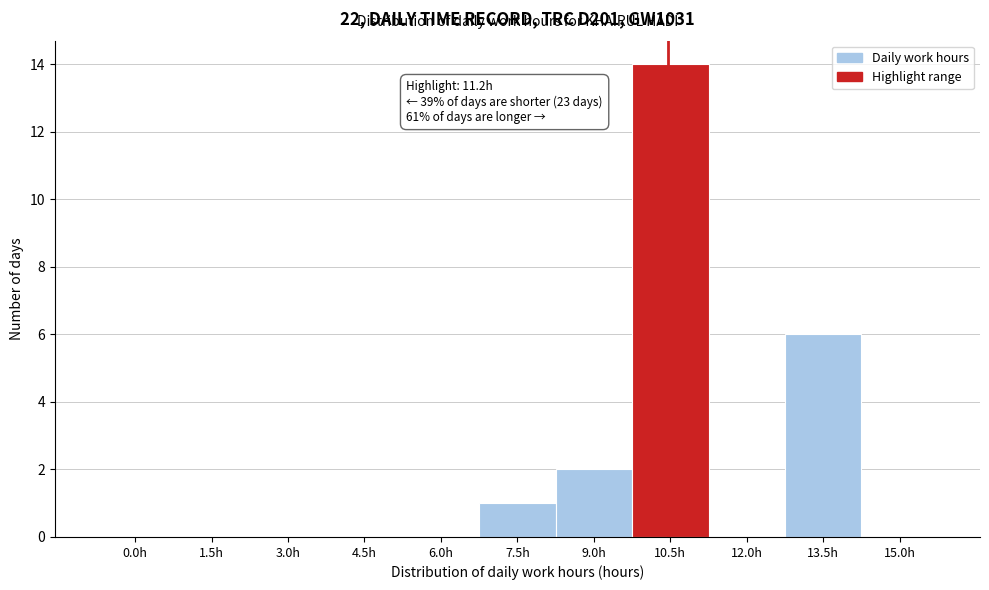

Reading left to right, extract all data points from this chart.

0.0h=0	1.5h=0	3.0h=0	4.5h=0	6.0h=0	7.5h=1	9.0h=2	10.5h=14	12.0h=0	13.5h=6	15.0h=0